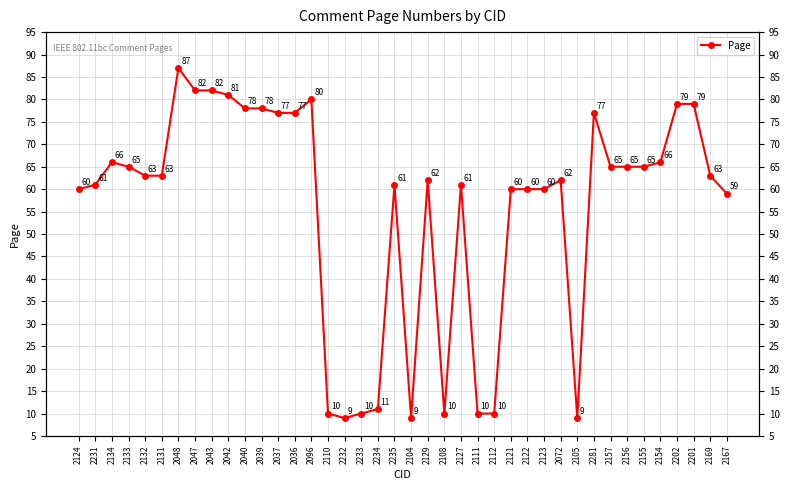

Reading right to left, list all the values displayed in this chart.

59	63	79	79	66	65	65	65	77	9	62	60	60	60	10	10	61	10	62	9	61	11	10	9	10	80	77	77	78	78	81	82	82	87	63	63	65	66	61	60